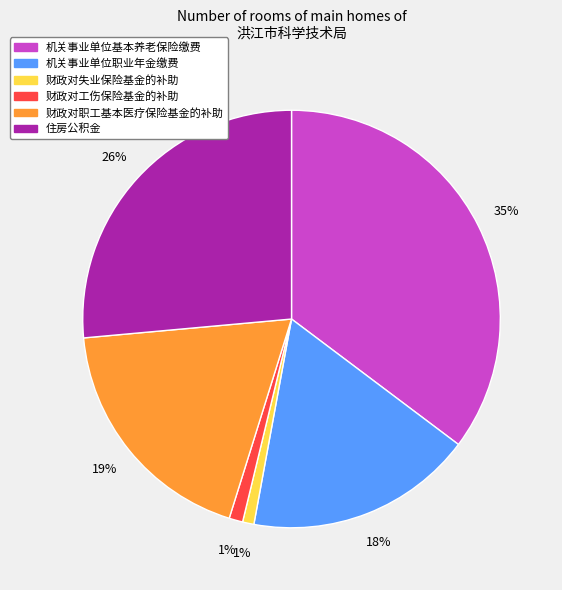

What percentage is the 住房公积金 slice, to the nearest percent?

26%